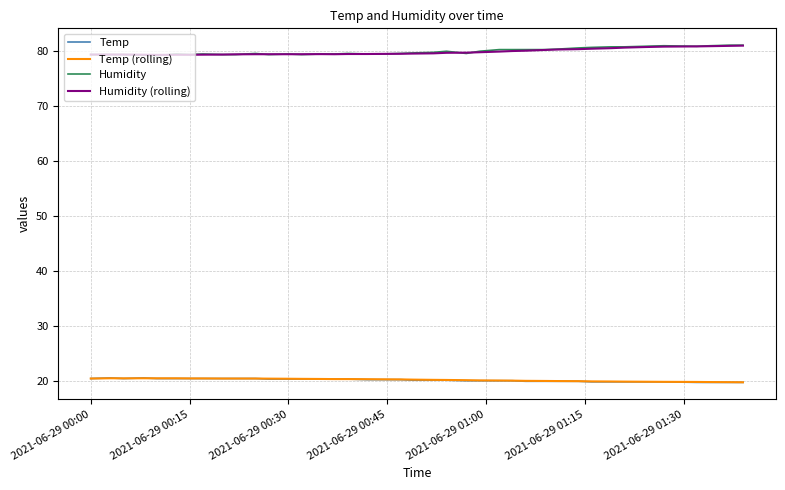

What is the minimum value for Humidity?

79.1